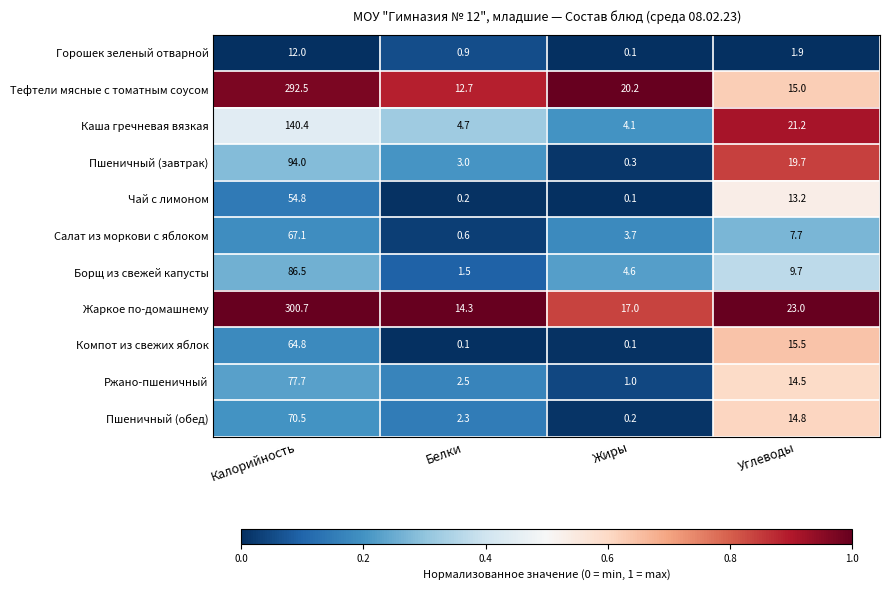

At which category is the sum across all series the highest?

Калорийность